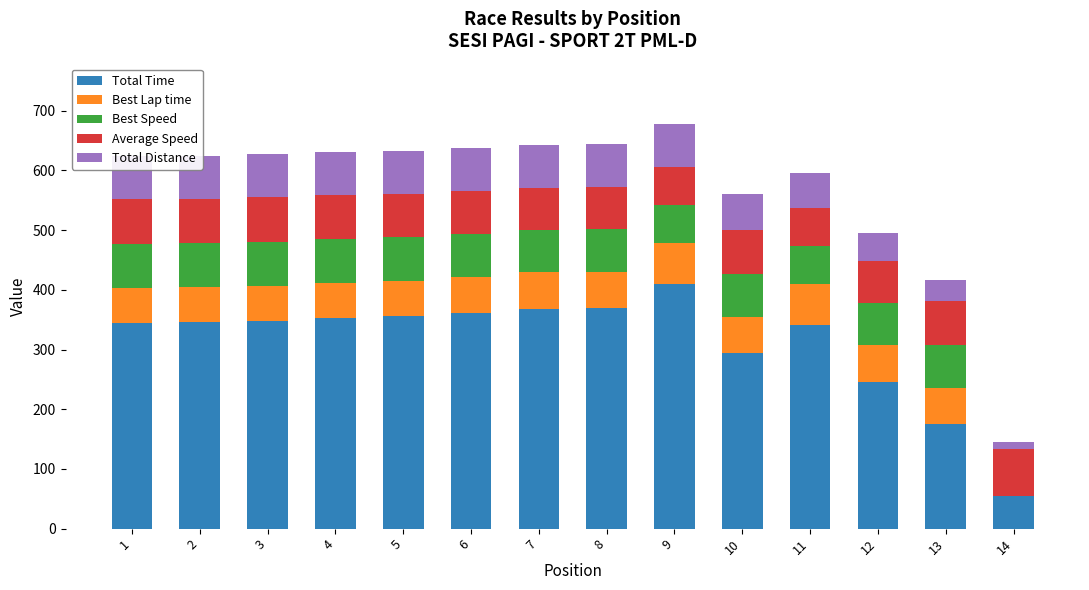

Are the bars horizontal?

No